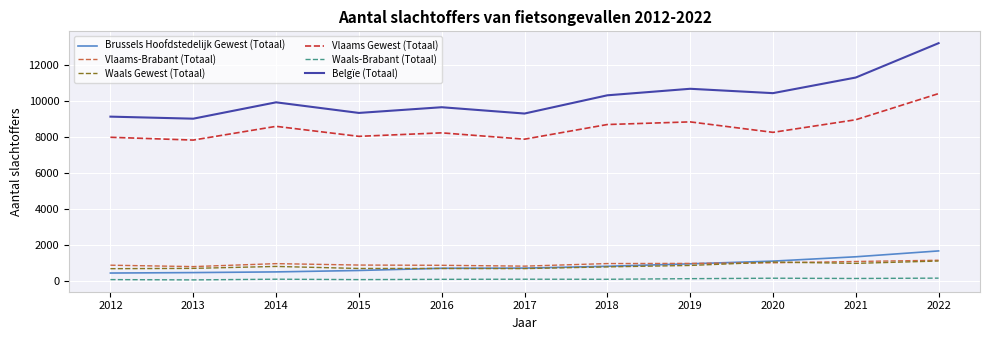

Which category has the highest value in the Brussels Hoofdstedelijk Gewest (Totaal) series?

2022